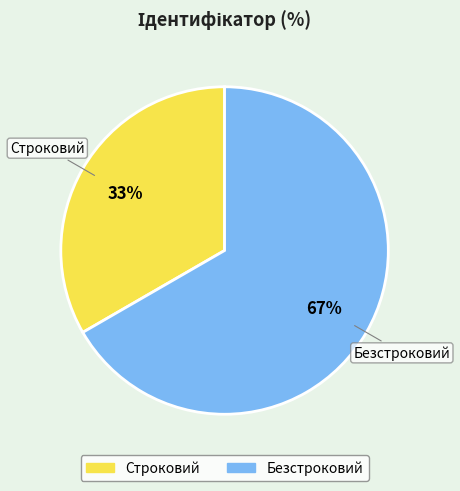

Which has a higher value, Безстроковий or Строковий?

Безстроковий